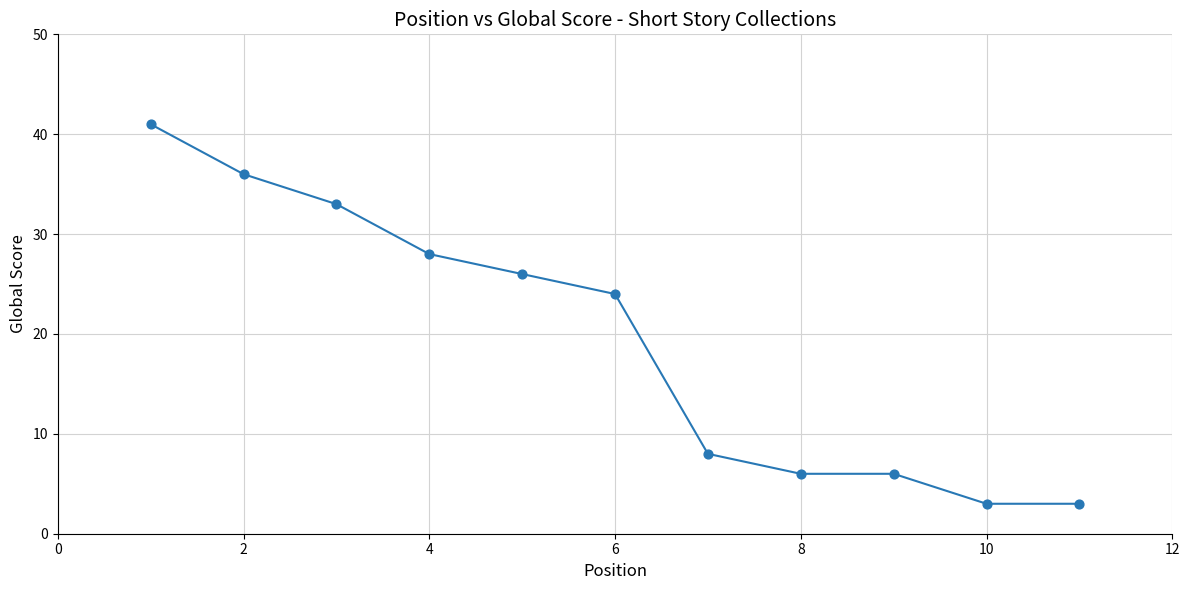

What is the range of X values (max minus min)?

10